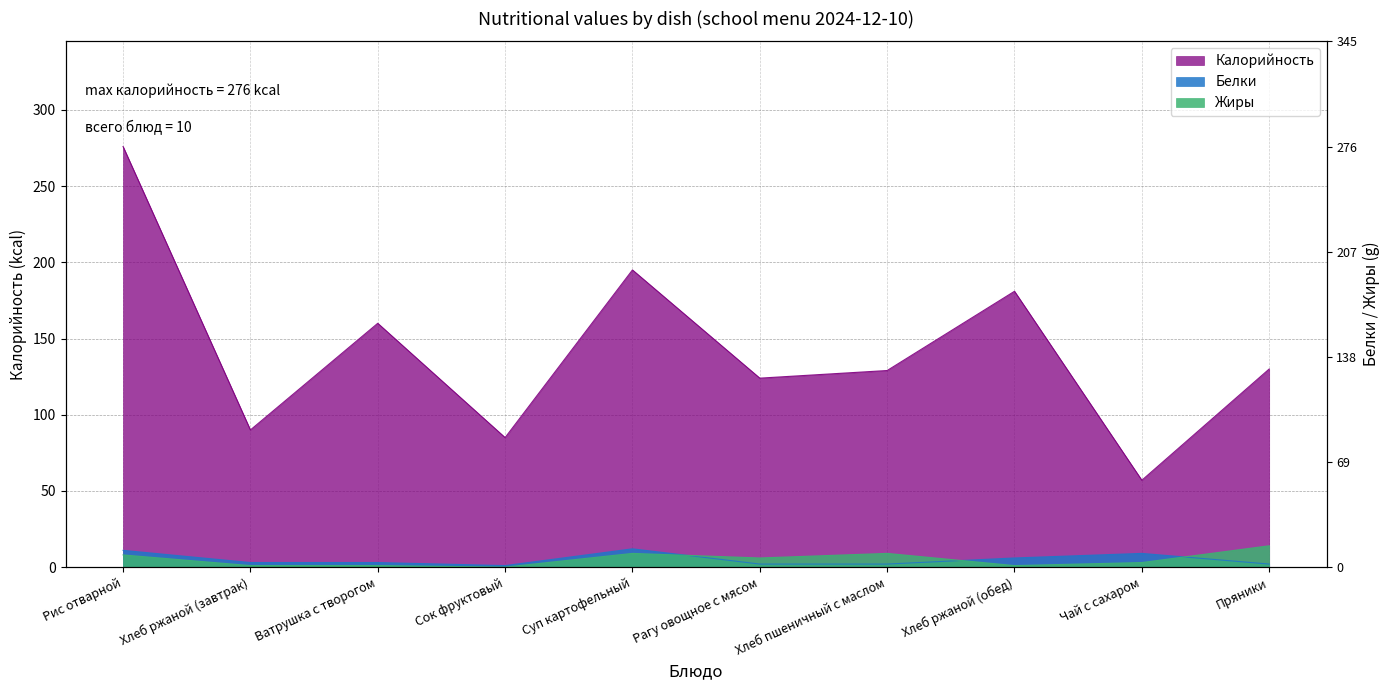

What is the difference between the Калорийность values at Рис отварной and Хлеб ржаной (завтрак)?

186